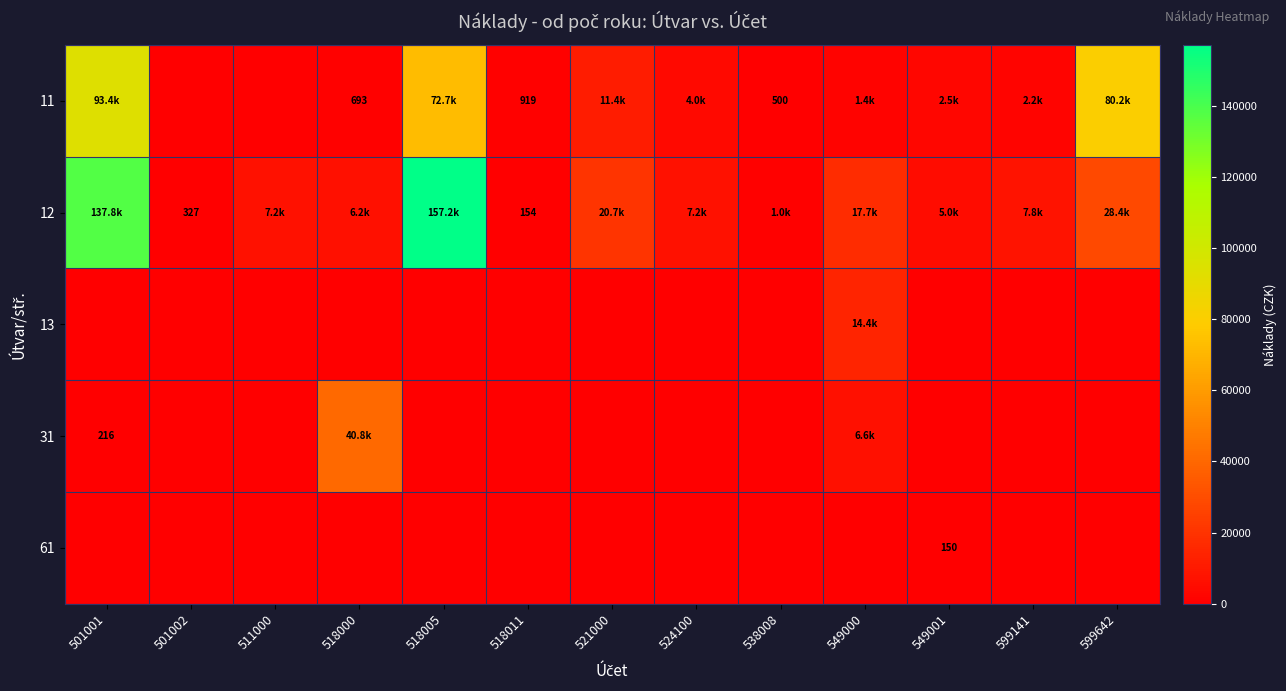

At 599642, list the series in order from largest to smallest.

11, 12, 13, 31, 61